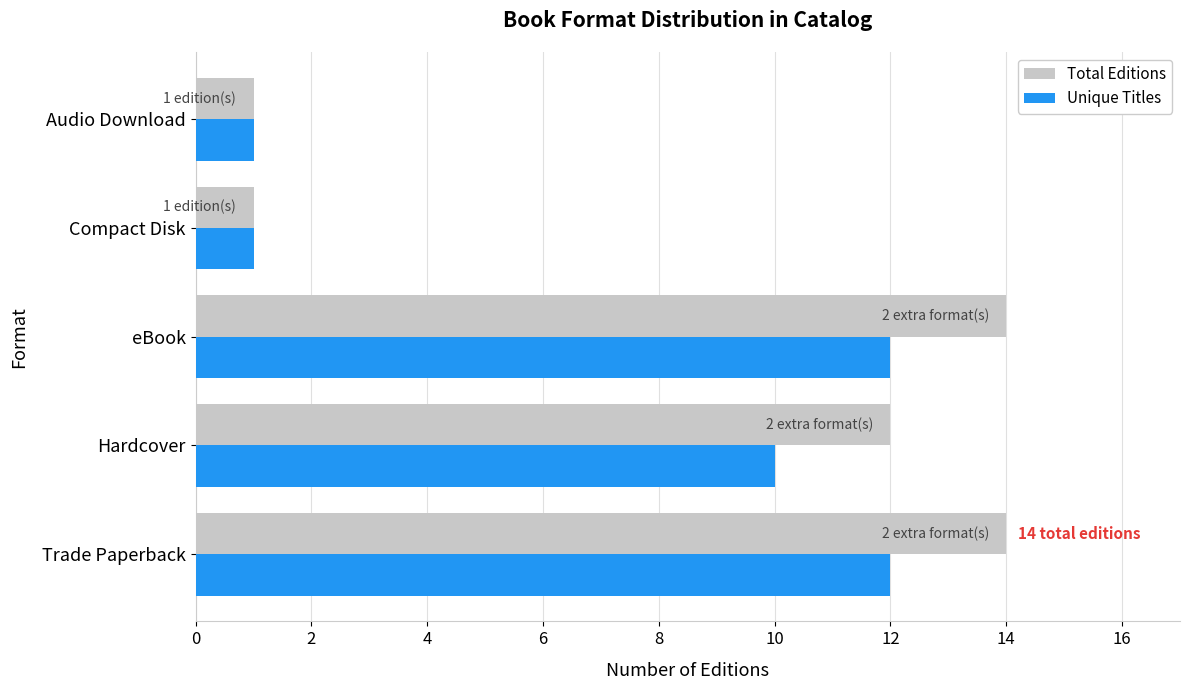

Where is Unique Titles nearest to the value 6?

Hardcover